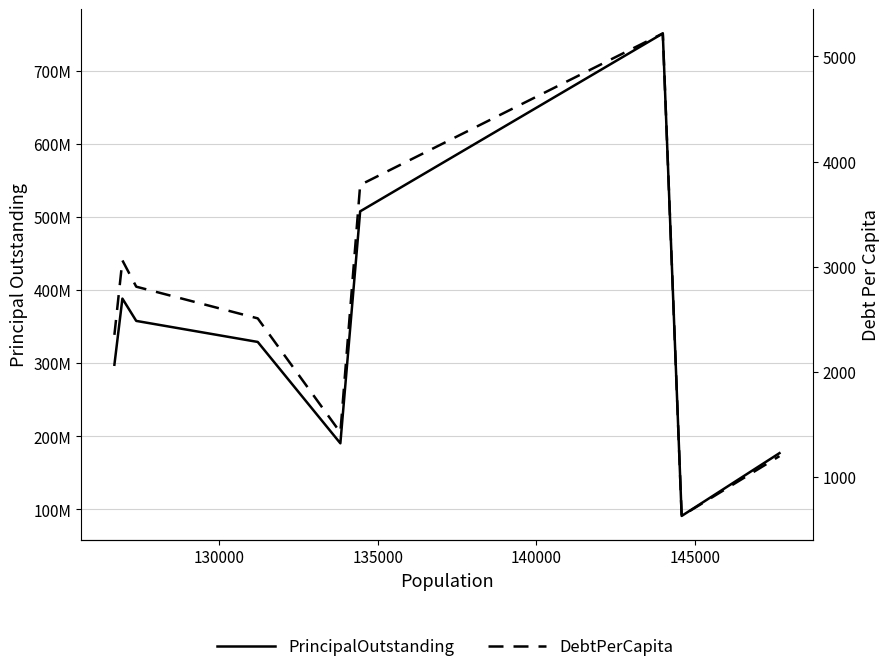

Reading right to left, what are all the values shown in this chart?

PrincipalOutstanding: 177030000.0	91080000.0	751460000.0	507965000.0	190470000.0	329230000.0	358020000.0	388550000.0	298020000.0
DebtPerCapita: 1198.9	630.0	5219.1	3778.3	1423.3	2509.1	2810.5	3060.7	2352.2